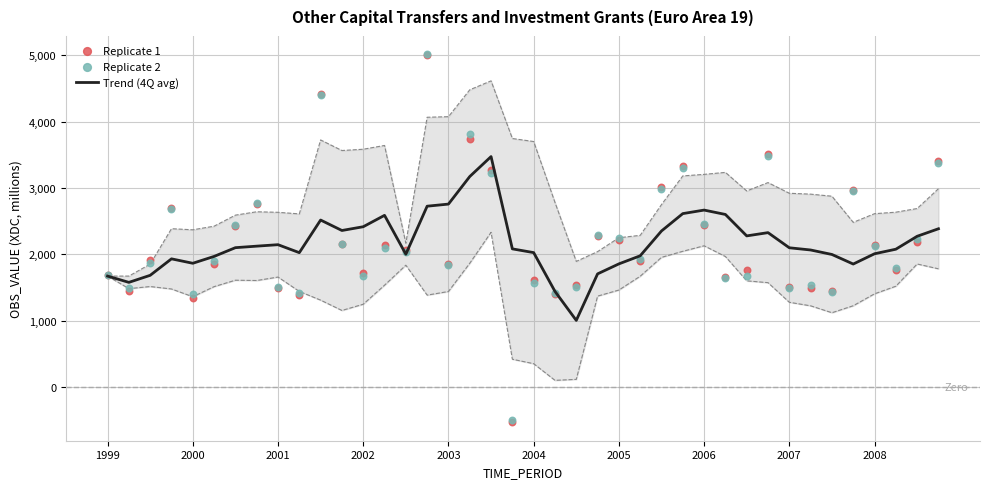

Which series has the largest Y range (max minus min)?

Replicate 1